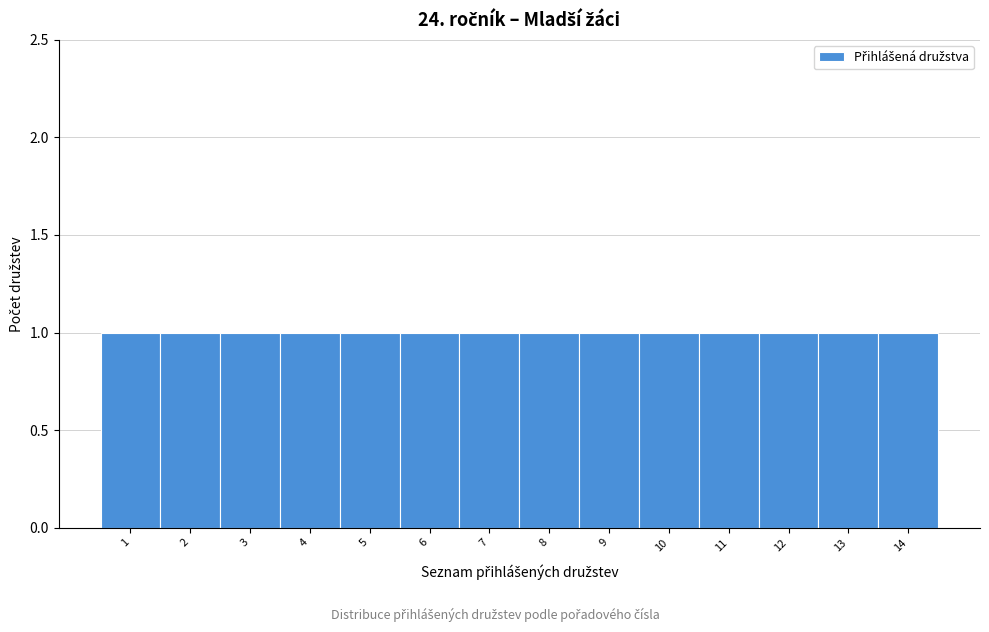

Reading left to right, list every bar in this chart as the range it spans on the x-axis followed by its height. The values are not printed on the chart, so give them approximately, as read against the axis.

0.5 to 1.5: 1
1.5 to 2.5: 1
2.5 to 3.5: 1
3.5 to 4.5: 1
4.5 to 5.5: 1
5.5 to 6.5: 1
6.5 to 7.5: 1
7.5 to 8.5: 1
8.5 to 9.5: 1
9.5 to 10.5: 1
10.5 to 11.5: 1
11.5 to 12.5: 1
12.5 to 13.5: 1
13.5 to 14.5: 1